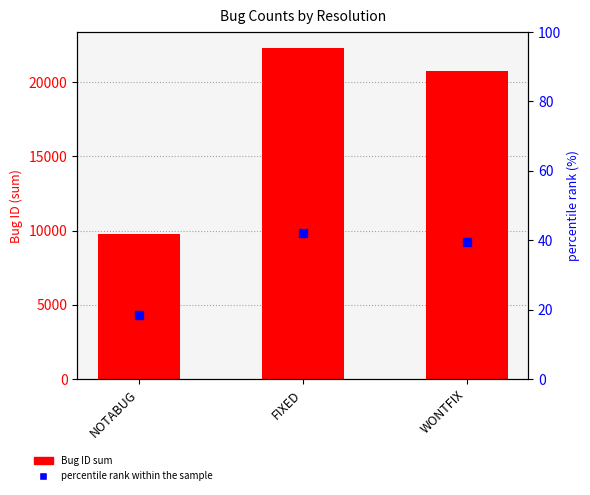

Reading left to right, extract all data points from this chart.

Bug ID sum: NOTABUG=9759.0	FIXED=22278.0	WONTFIX=20785.0
percentile rank within the sample: NOTABUG=18.5	FIXED=42.2	WONTFIX=39.3